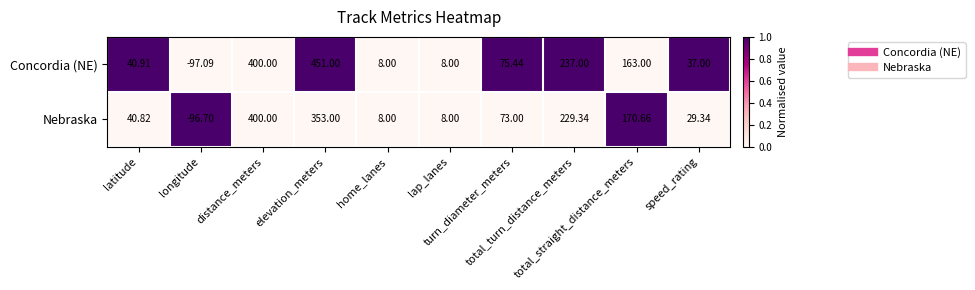

What is the spread (max minus min) of values at latitude?

0.1